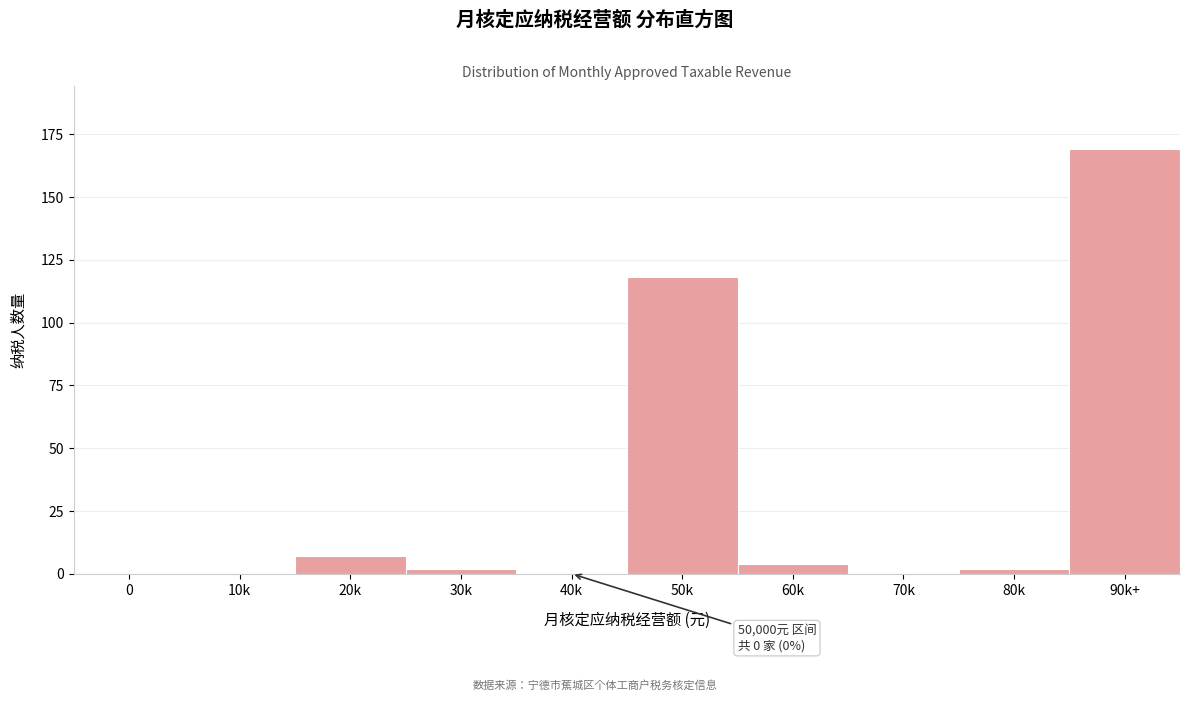

Reading left to right, transcribe all the data shown in this chart.

0=0	10k=0	20k=7	30k=2	40k=0	50k=118	60k=4	70k=0	80k=2	90k+=169